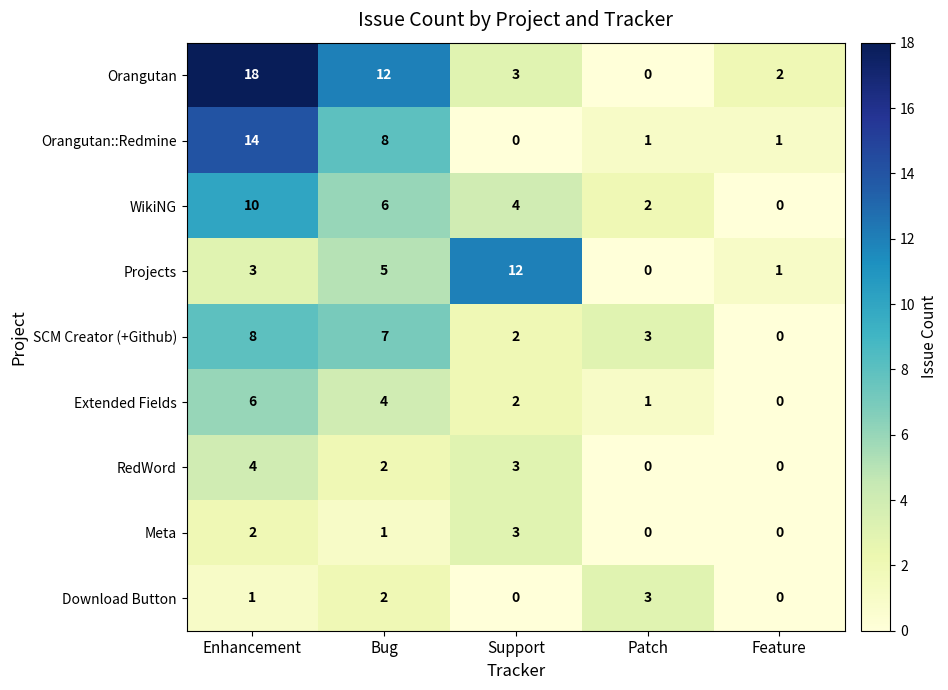

What is the difference between the second highest and second lowest values in the Projects series?

4